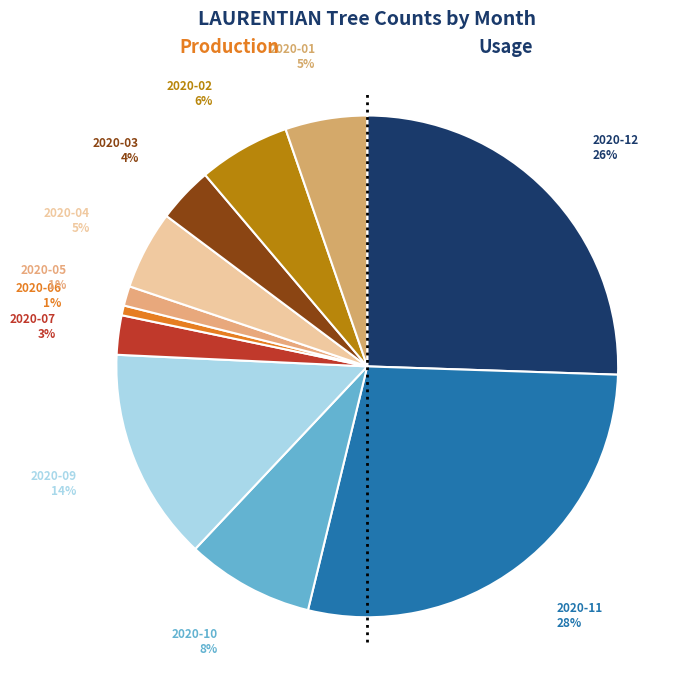

Combined, do 2020-12 and 2020-05 account for over 50%?

No